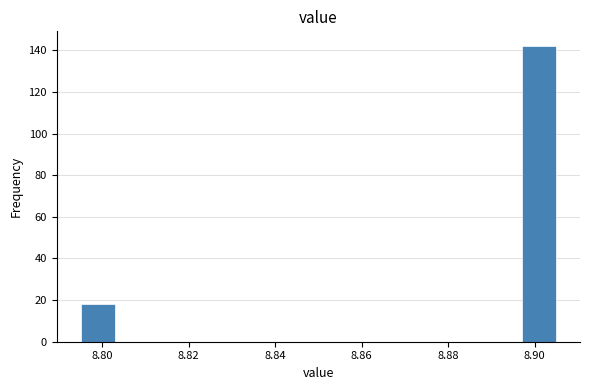

Read against the x-axis, roughly where is the centre of the tallest bar?

8.902